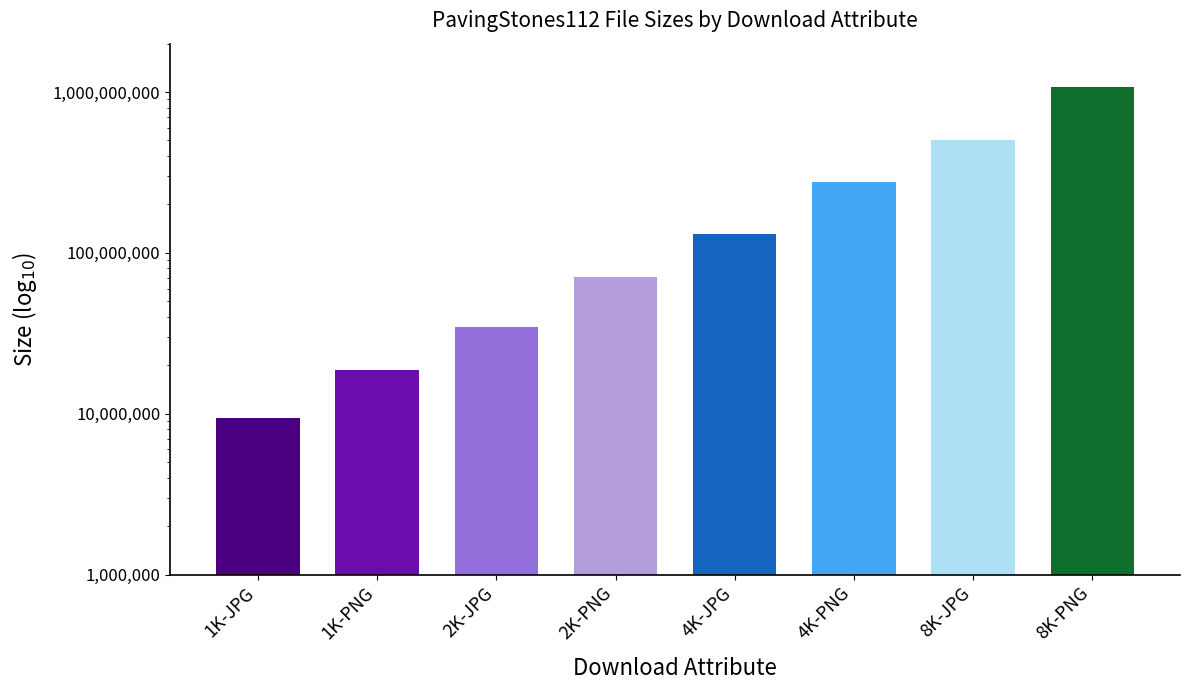

What is the value of the 1st bar from the left?

9374411